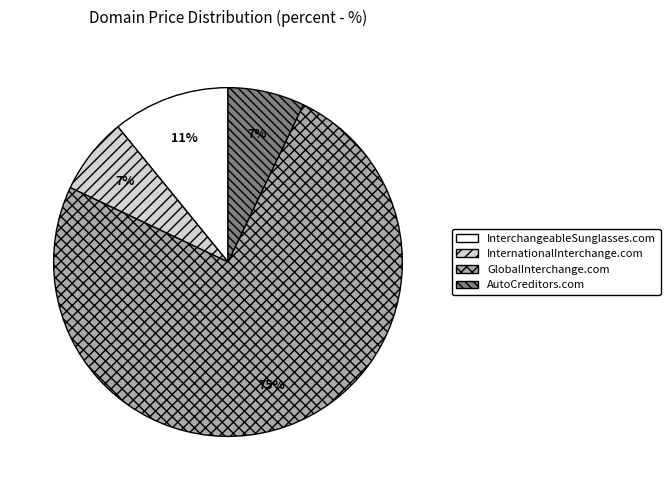

Combined, do InterchangeableSunglasses.com and InternationalInterchange.com account for over 50%?

No